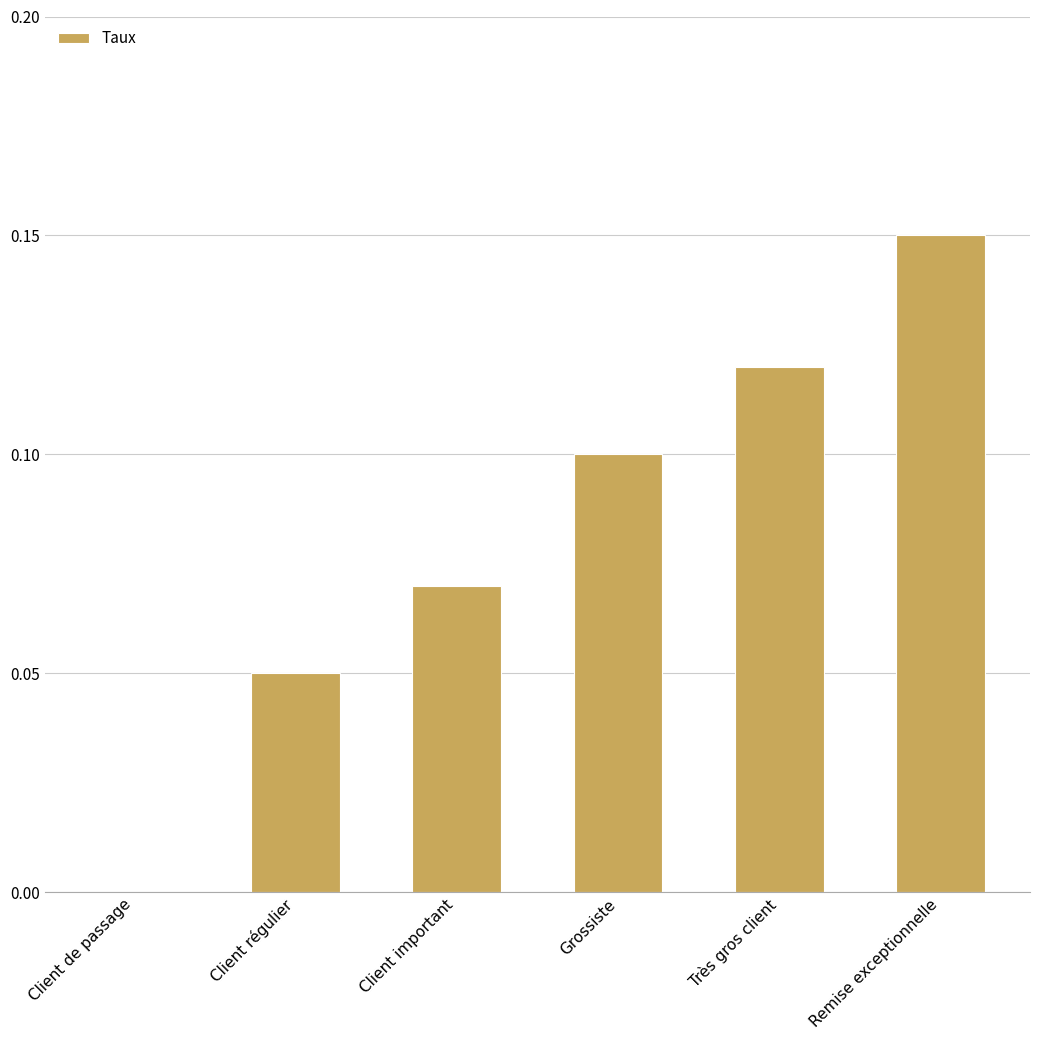

What is the sum of all values?

0.5